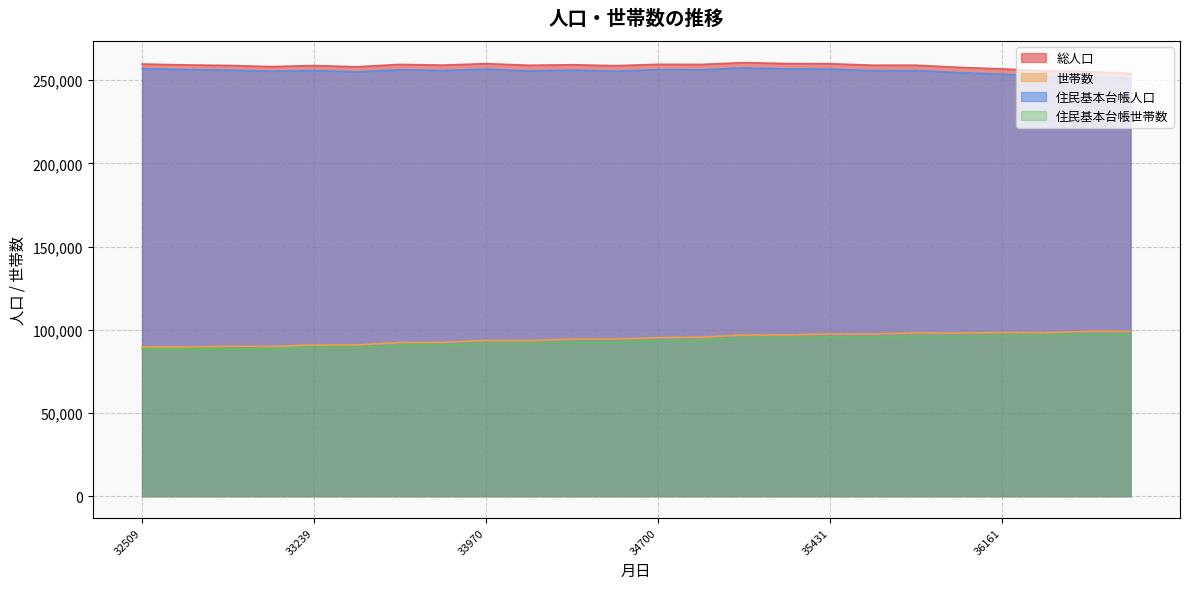

How many lines are shown in the chart?

4